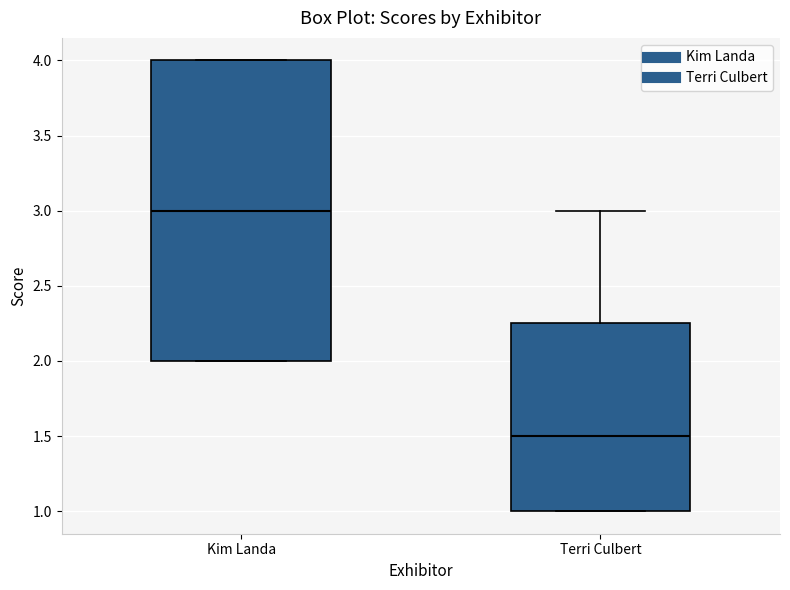

Where is the upper edge of the box for Kim Landa on the y-axis? The values are not printed on the chart, so give them approximately, as read against the axis.

4.00